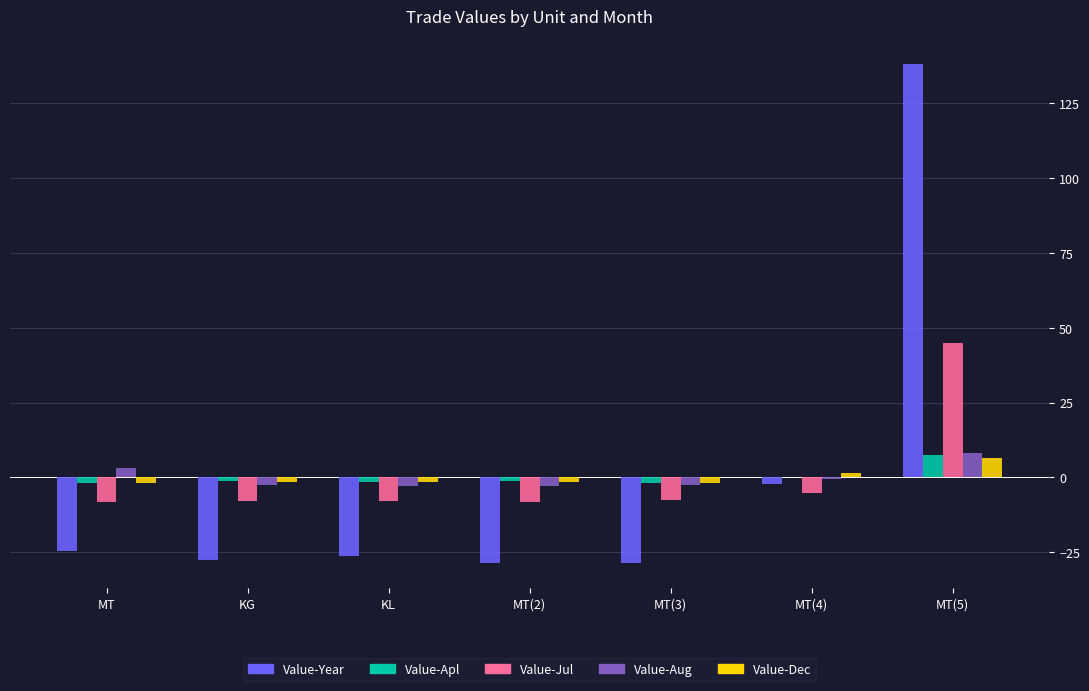

At which category is the sum across all series the highest?

MT(5)